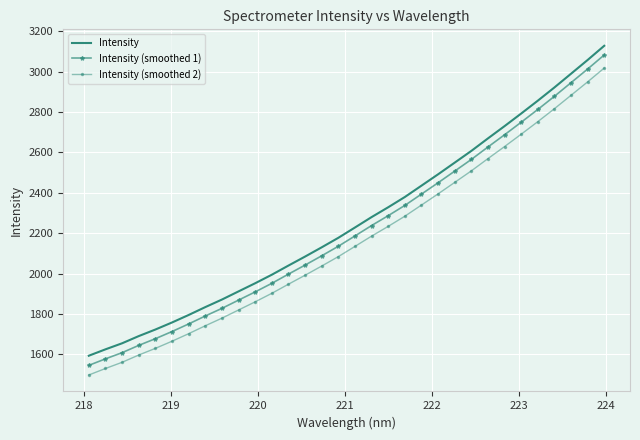

What is the difference between the maximum and minimum values in the Intensity series?

1536.3